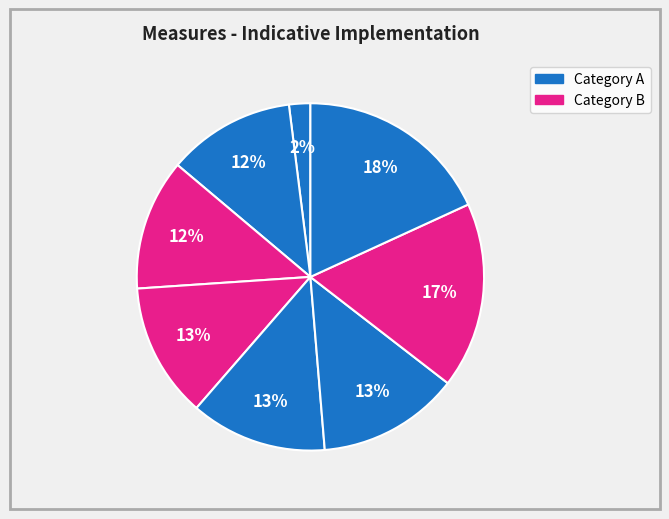

How many slices are in this pie chart?

8